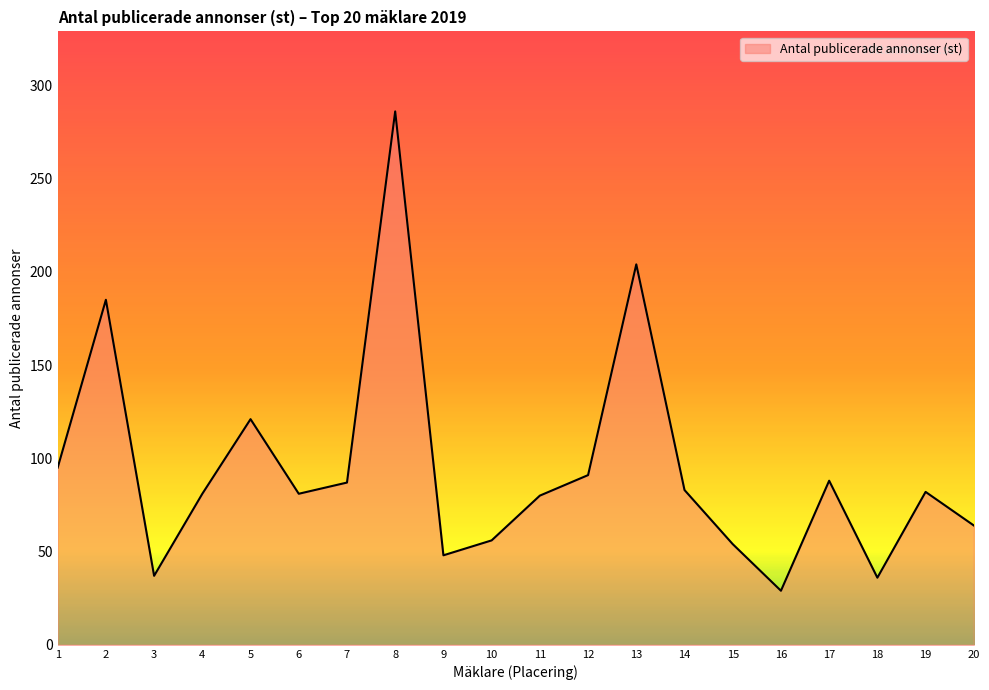

Approximately how many times larger is the value at 11 compared to 16?

2.8